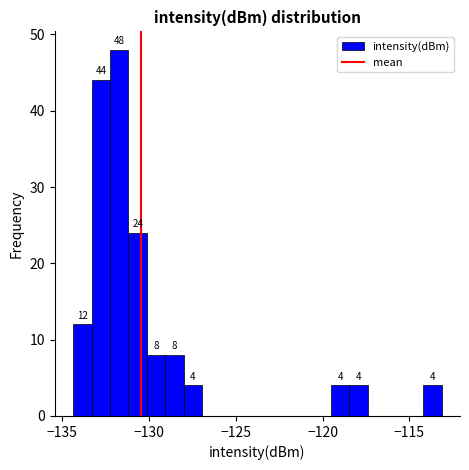

Read against the x-axis, roughly where is the centre of the tallest bar?

-131.5